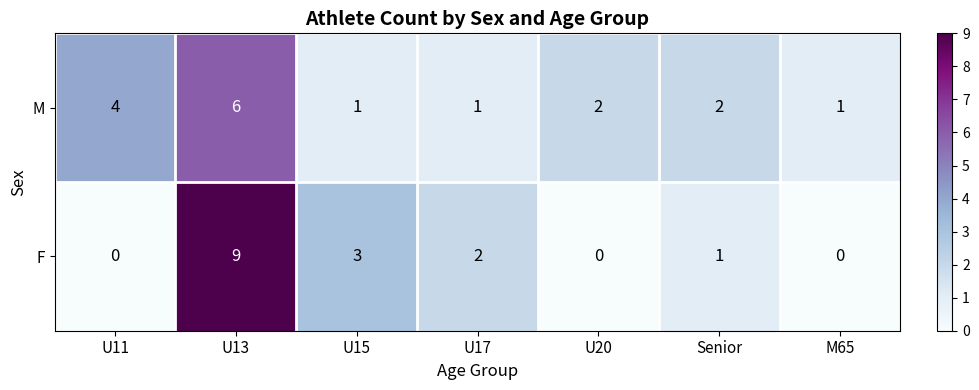

What is the sum of all M values?

17